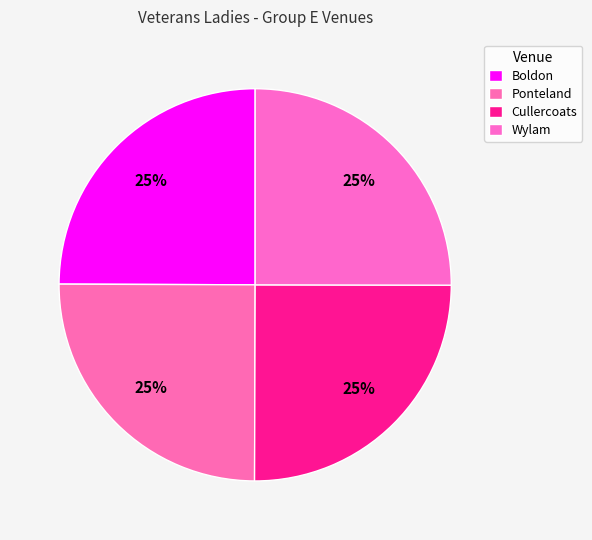

How many slices are in this pie chart?

4